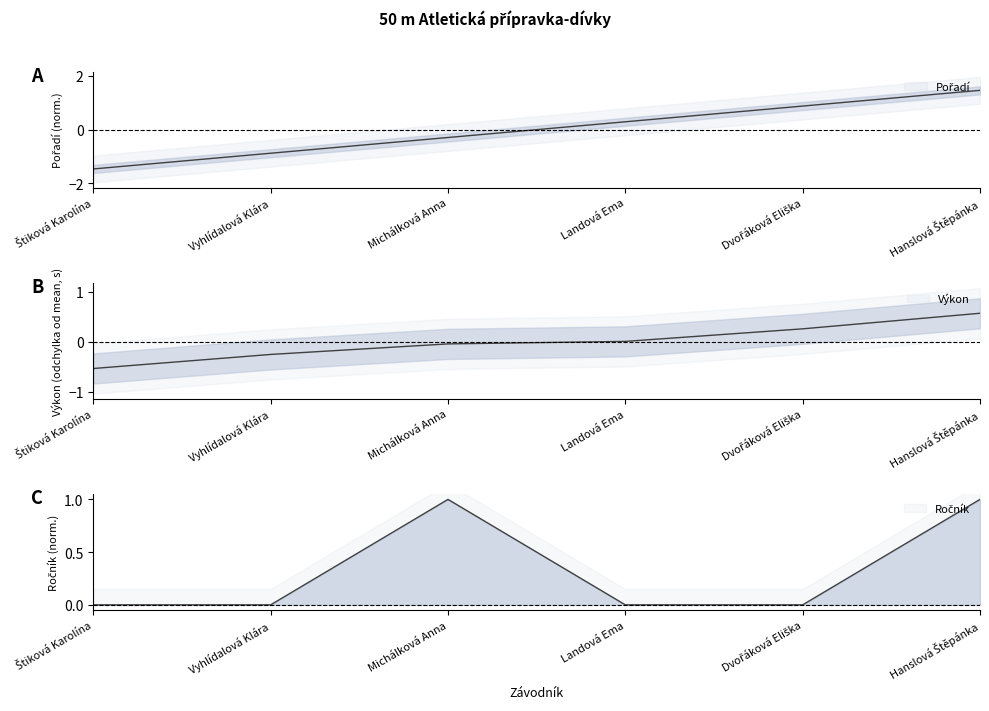

Between which two adjacent categories do Pořadí and Ročník first intersect?

Michálková Anna and Landová Ema